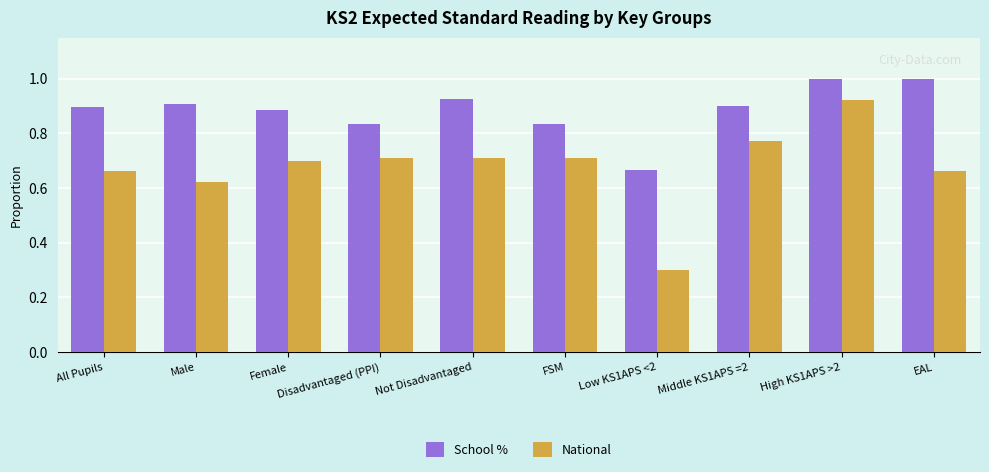

Rank the series by their maximum value, from highest to lowest.

School %, National